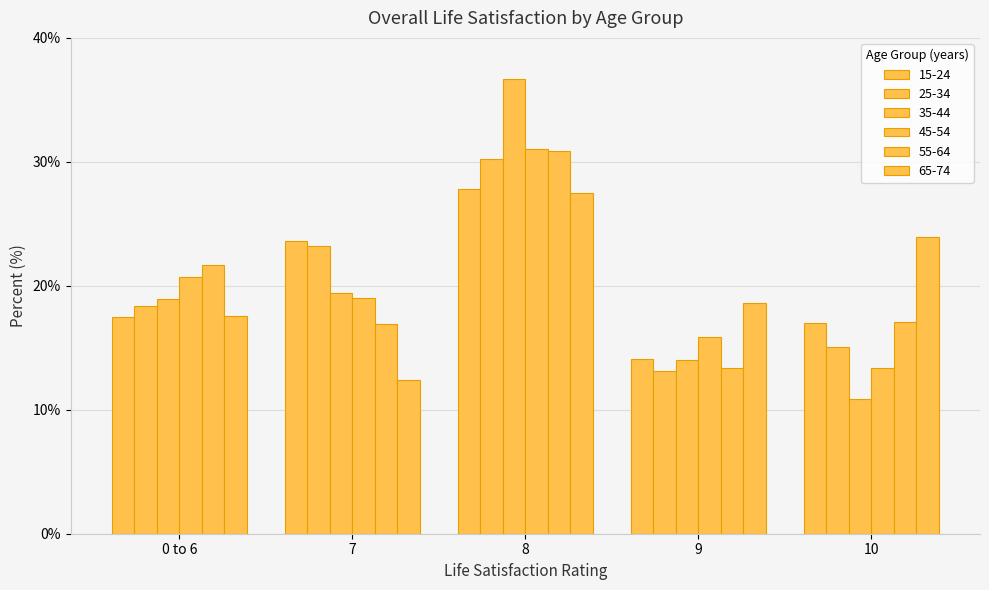

What position from the right is 8?

3